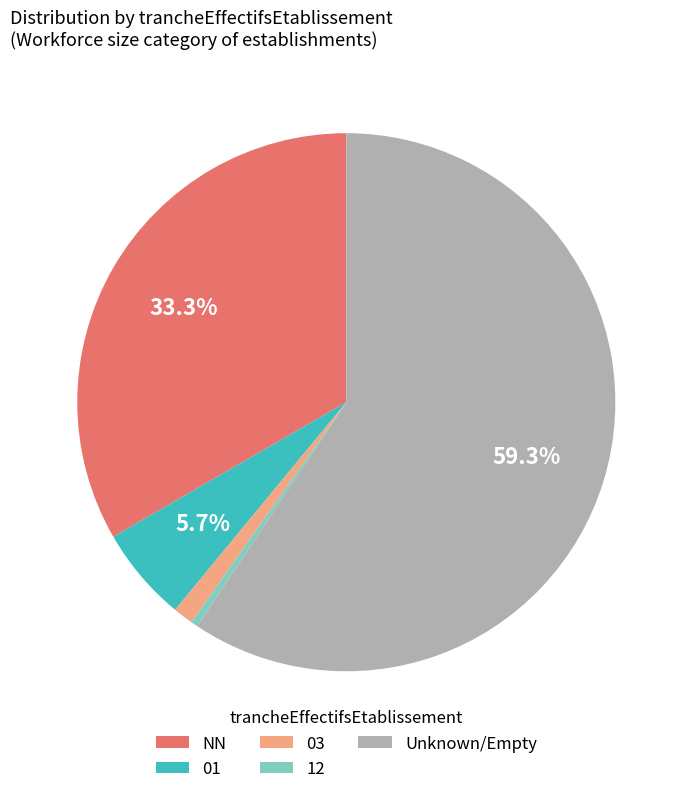

Is it true that 01 is 6% of the pie?

True